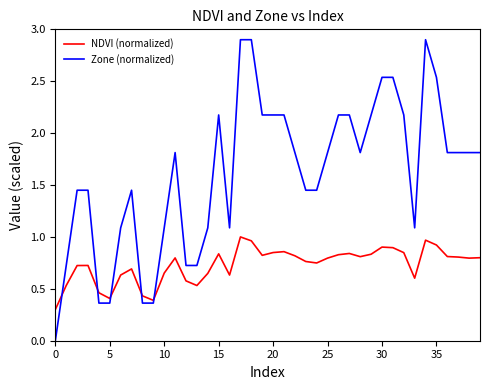

List the series in order of their peak value, highest first.

Zone (normalized), NDVI (normalized)